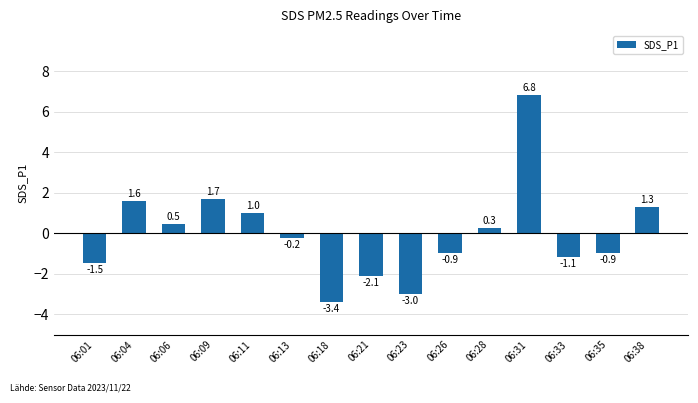

How many negative values are there?

8